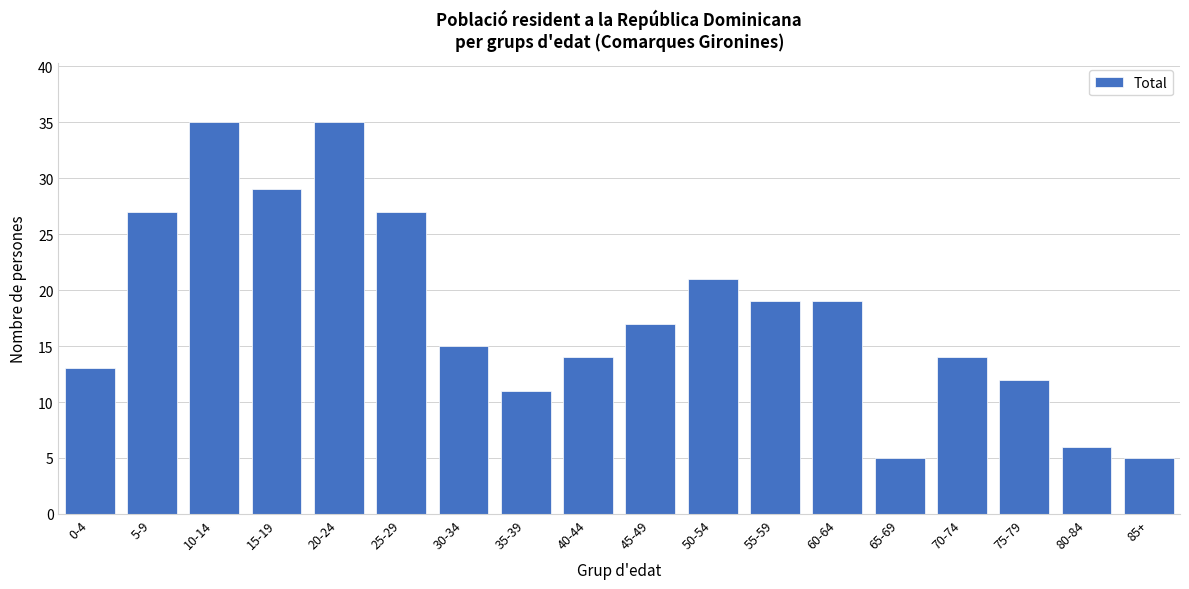

Reading left to right, transcribe all the data shown in this chart.

0-4=13	5-9=27	10-14=35	15-19=29	20-24=35	25-29=27	30-34=15	35-39=11	40-44=14	45-49=17	50-54=21	55-59=19	60-64=19	65-69=5	70-74=14	75-79=12	80-84=6	85+=5